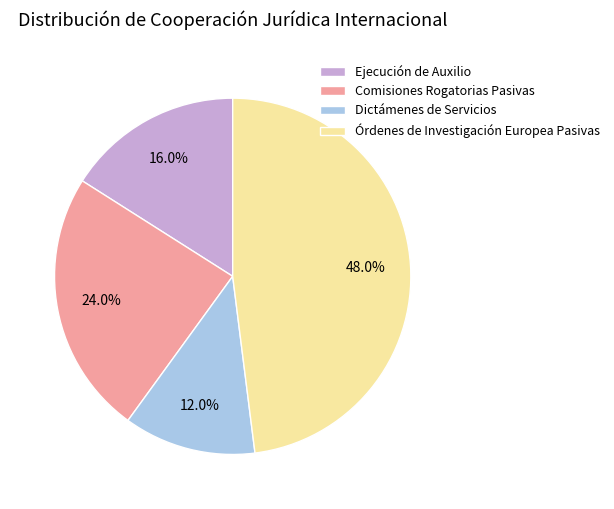

What is the total percentage of Dictámenes de Servicios and Órdenes de Investigación Europea Pasivas?

60.0%